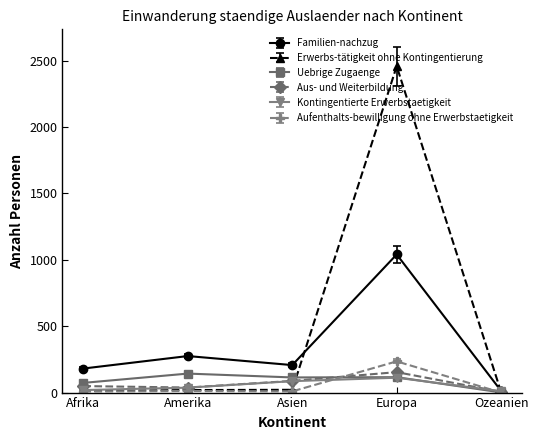

How many lines are shown in the chart?

6